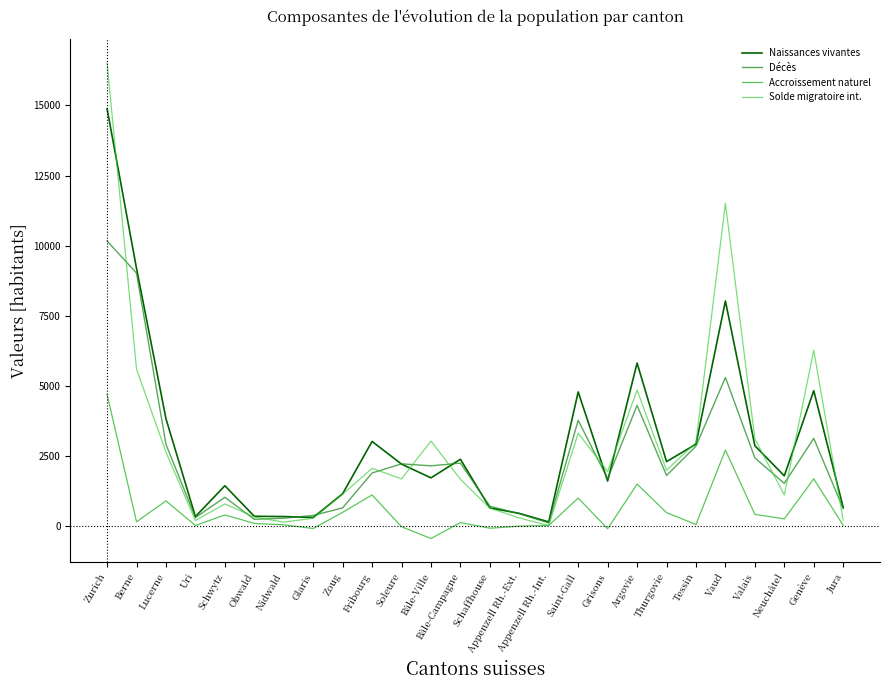

At which label is Décès closest to 5148?

Vaud